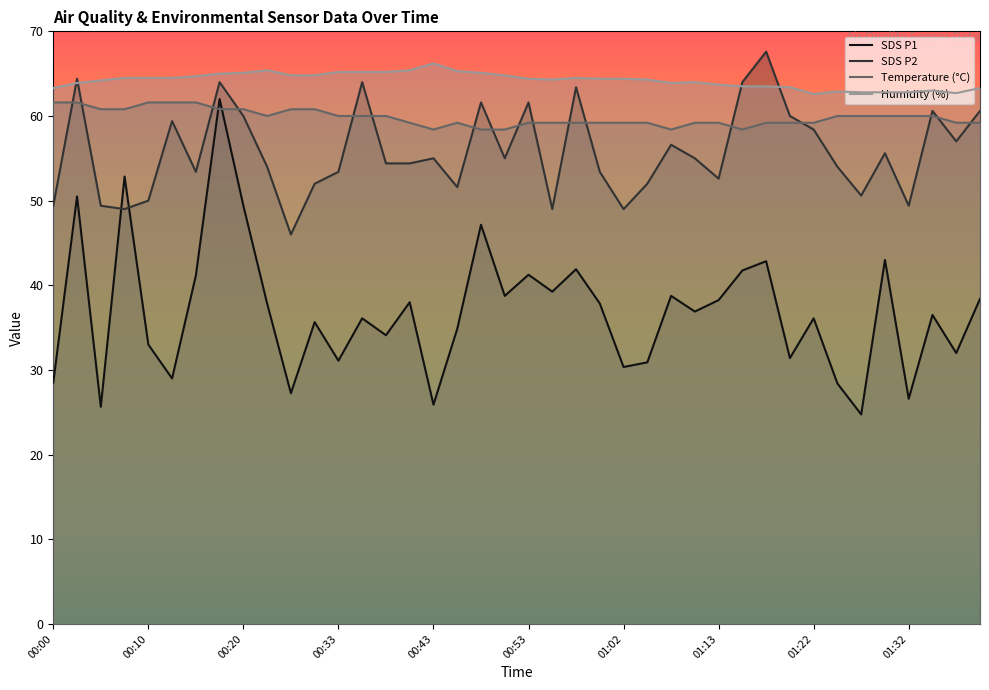

Where is Humidity nearest to the value 64?

01:10